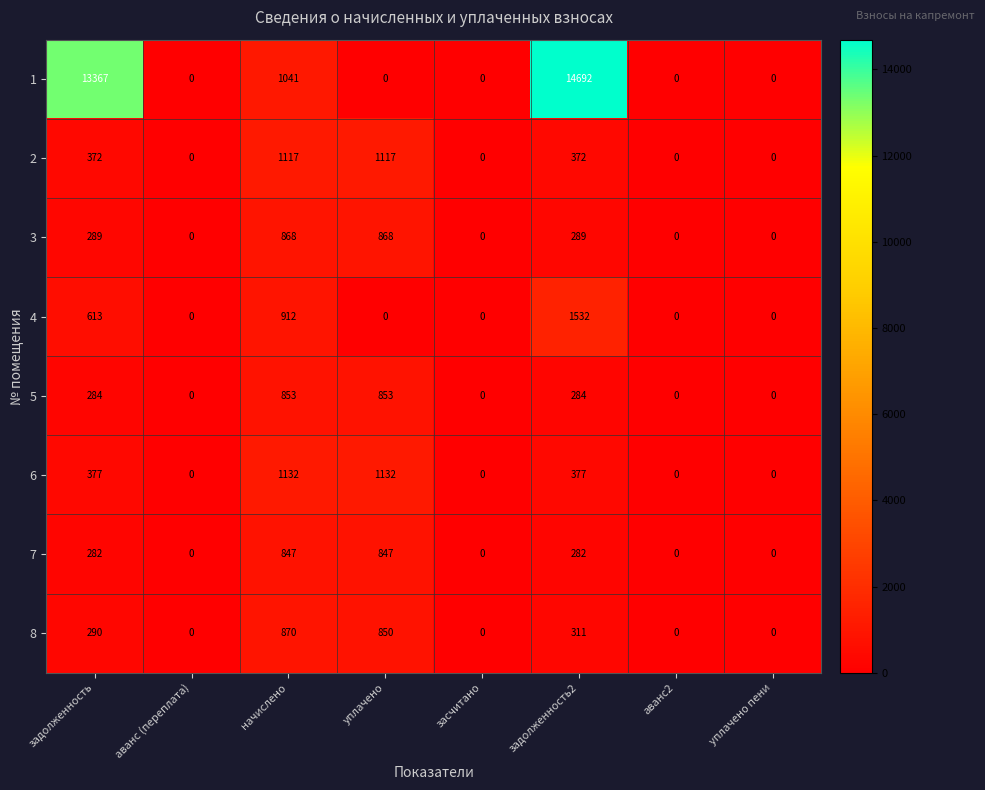

What is the difference between the maximum and minimum values in the 2 series?

1117